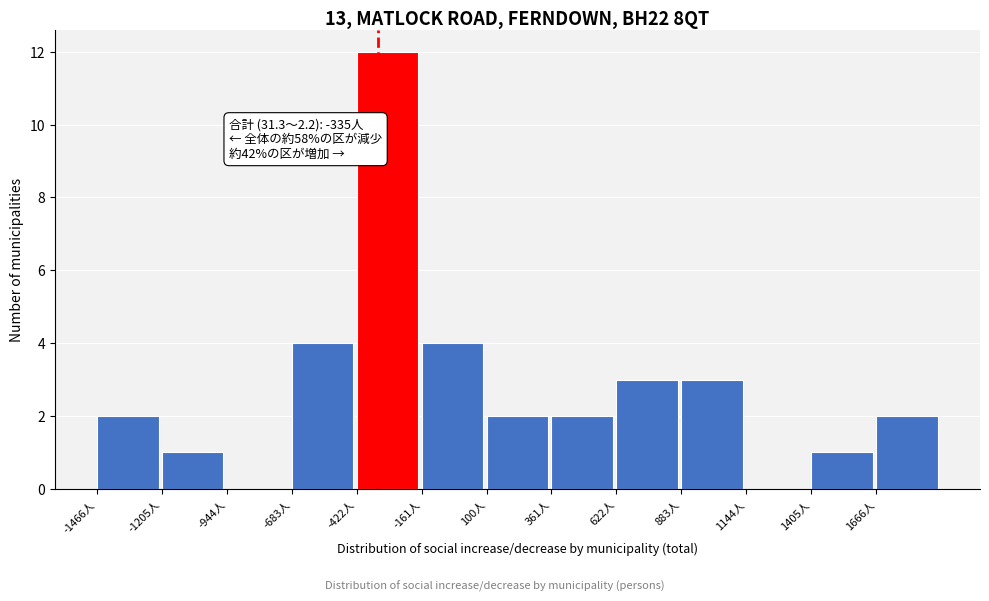

Which range on the x-axis has the tallest bar?

-400 to -150